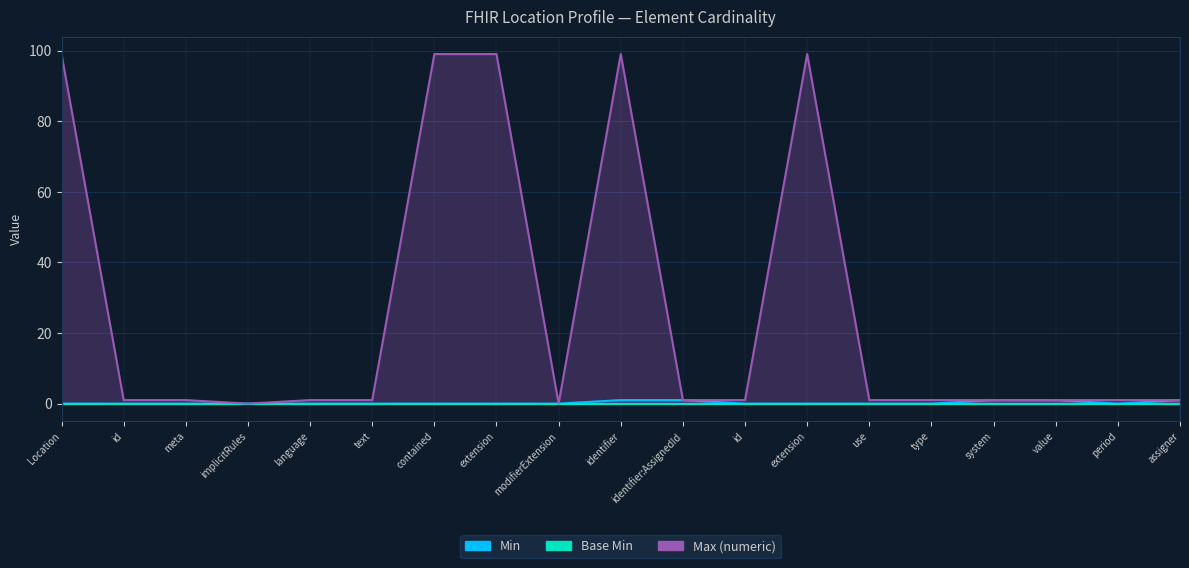

Count the Min values in the range 0 to 1.

19